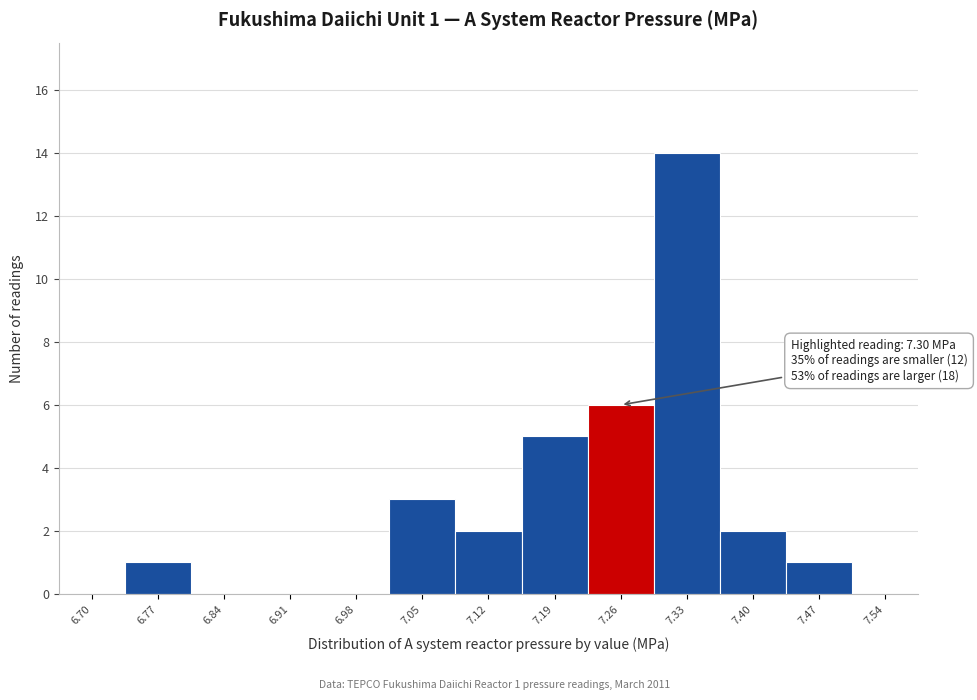

Reading left to right, extract all data points from this chart.

6.70=0	6.77=1	6.84=0	6.91=0	6.98=0	7.05=3	7.12=2	7.19=5	7.26=6	7.33=14	7.40=2	7.47=1	7.54=0